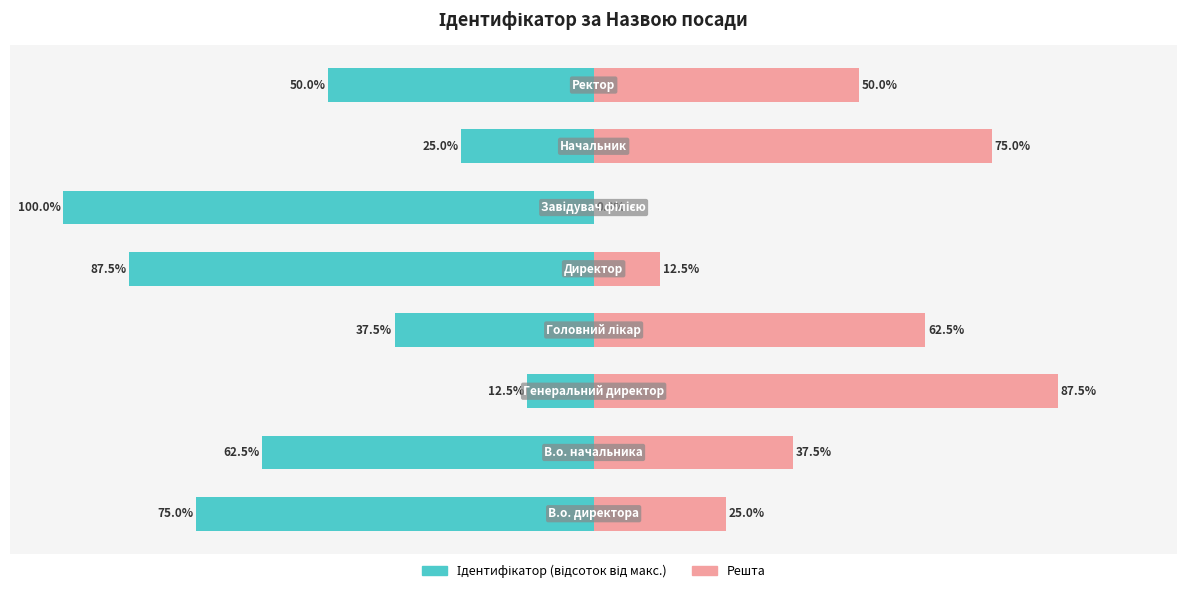

Reading right to left, extract all data points from this chart.

Ідентифікатор (ліво): -50.0	-25.0	-100.0	-87.5	-37.5	-12.5	-62.5	-75.0
Решта (право): 50.0	75.0	0.0	12.5	62.5	87.5	37.5	25.0